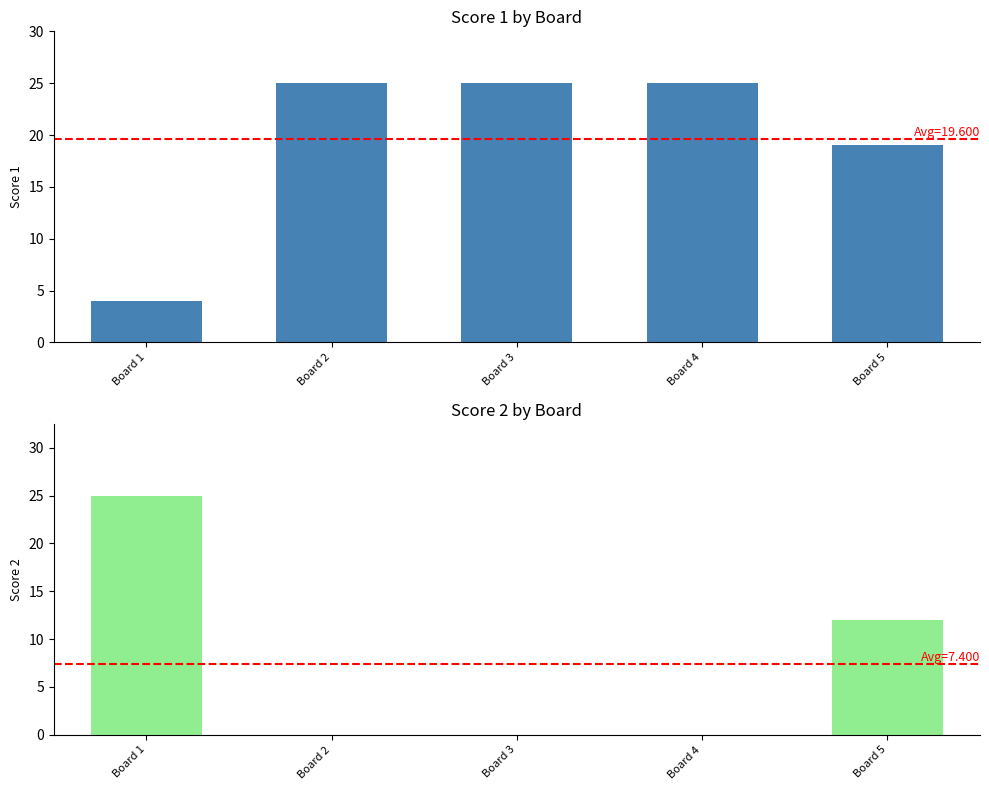

Reading left to right, extract all data points from this chart.

Score 1: 4	25	25	25	19
Score 2: 25	0	0	0	12